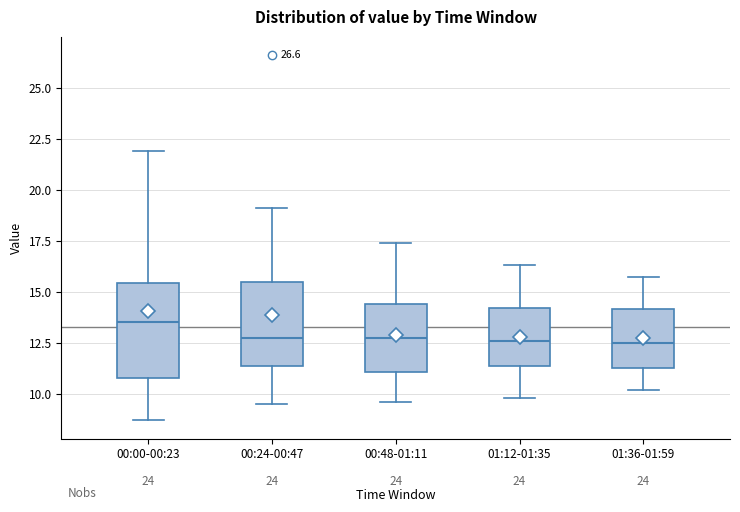

Reading left to right, transcribe this box plot: for each box, give where its median line is, the range the box spans, and where its two whiskers end, as read against the y-axis. The values are not printed on the chart, so give them approximately, as read against the axis.

00:00-00:23: median 13.5, box 11.0 to 15.5, whiskers 8.5 to 22.0
00:24-00:47: median 13.0, box 11.5 to 15.5, whiskers 9.5 to 19.0
00:48-01:11: median 13.0, box 11.0 to 14.5, whiskers 9.5 to 17.5
01:12-01:35: median 12.5, box 11.5 to 14.0, whiskers 10.0 to 16.5
01:36-01:59: median 12.5, box 11.5 to 14.0, whiskers 10.0 to 15.5